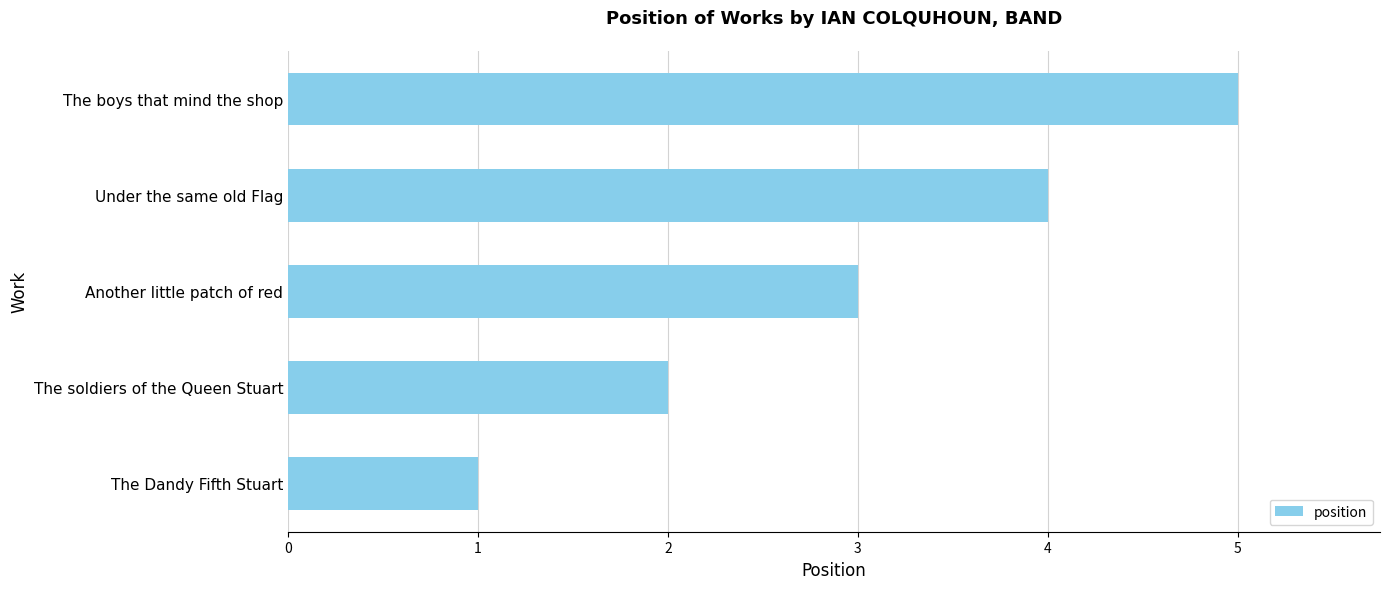

Does the chart contain any negative values?

No